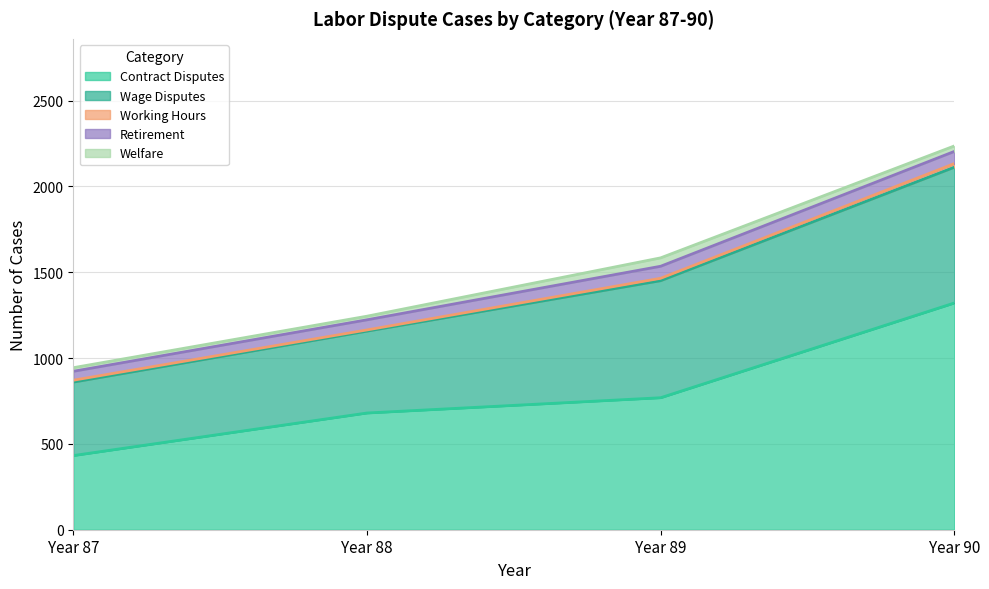

True or false: Working Hours has a value of 14 at 89.

True